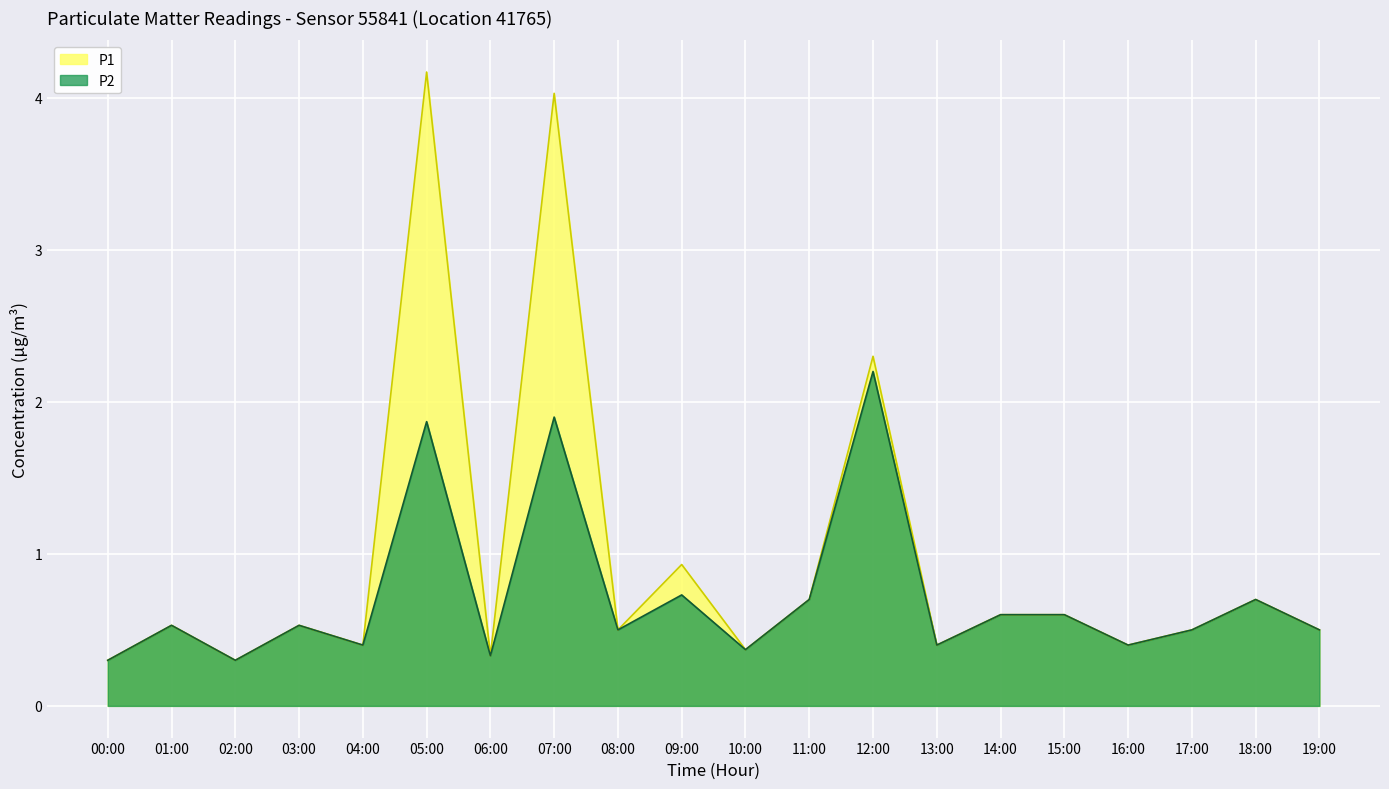

Which series changed the most between 04:00 and 18:00?

P1